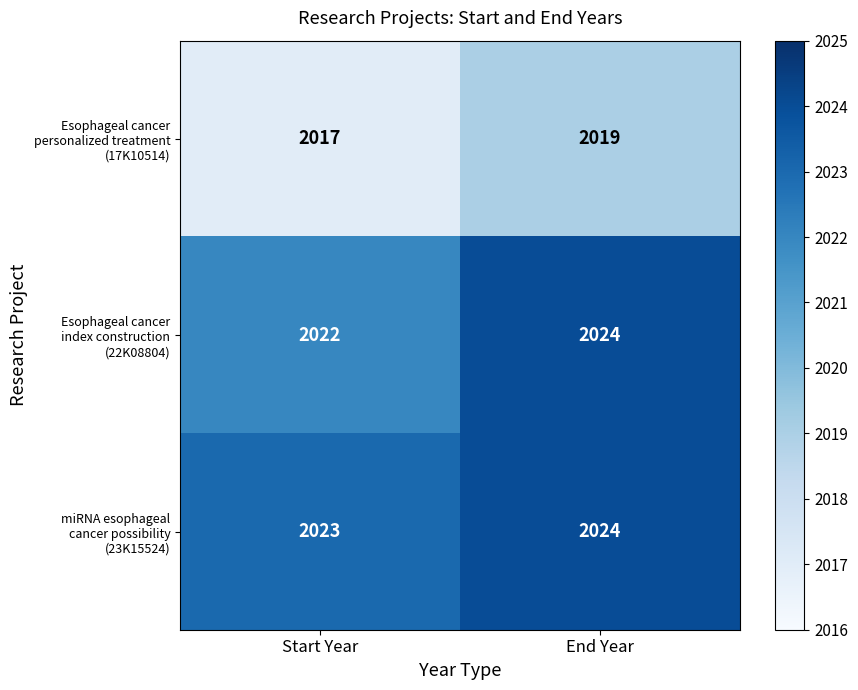

Count the number of data series in this chart.

3